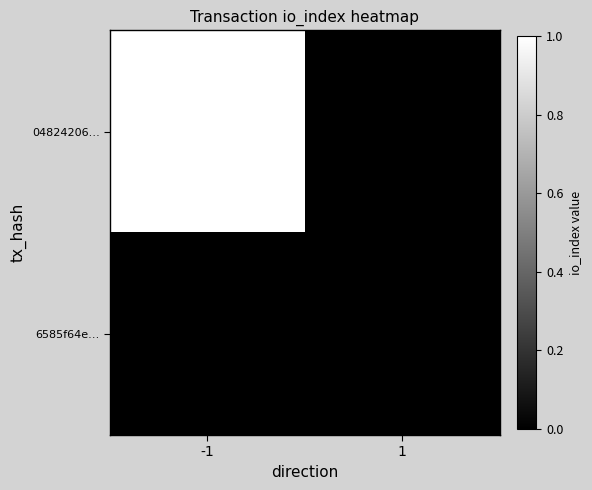

How many data points does each series have?

2